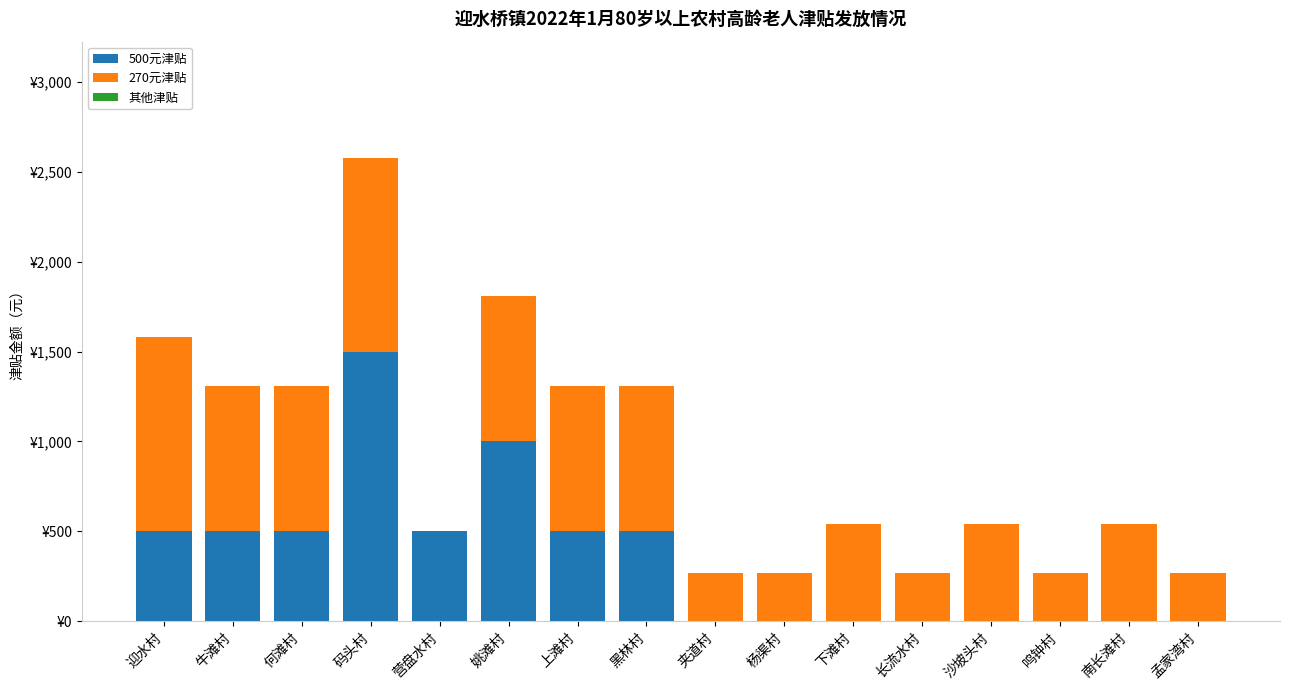

Rank the series at 牛滩村 from lowest to highest value.

其他津贴, 500元津贴, 270元津贴